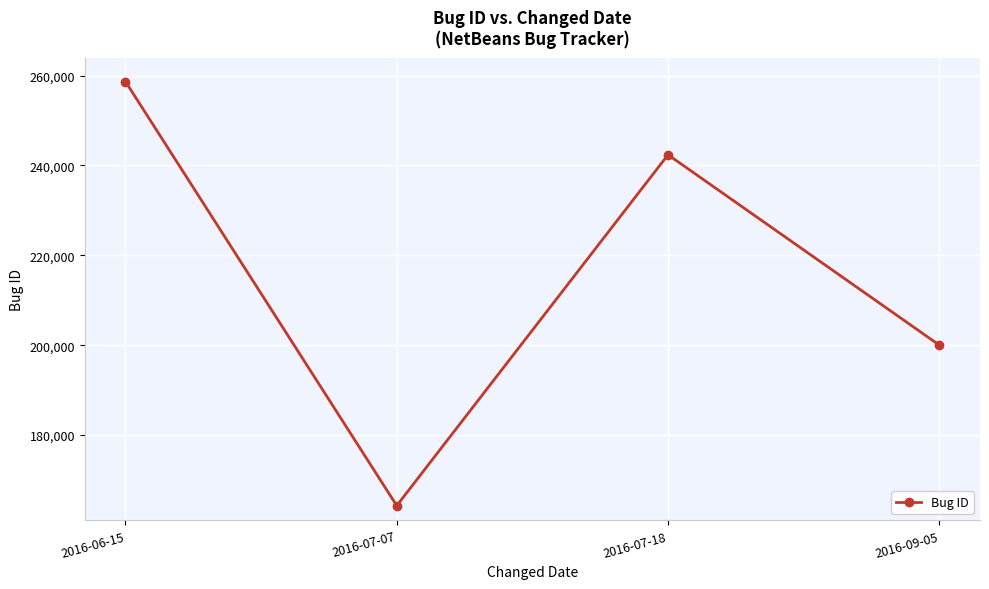

What is the label of the 1st point from the left?

2016-06-15